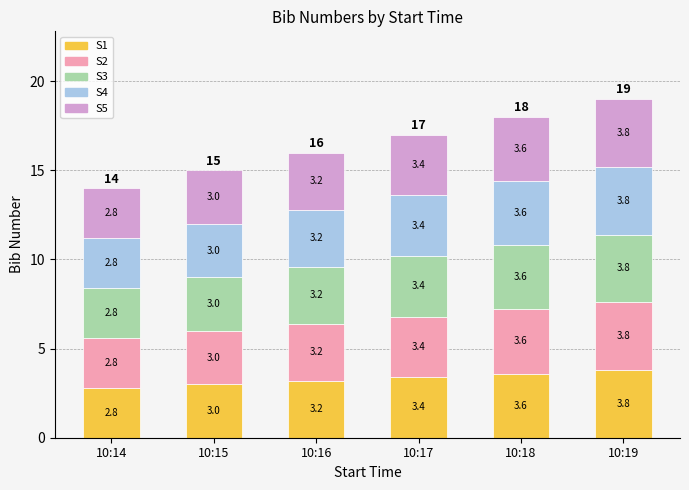

Reading left to right, transcribe the values for S1.

2.8	3.0	3.2	3.4	3.6	3.8